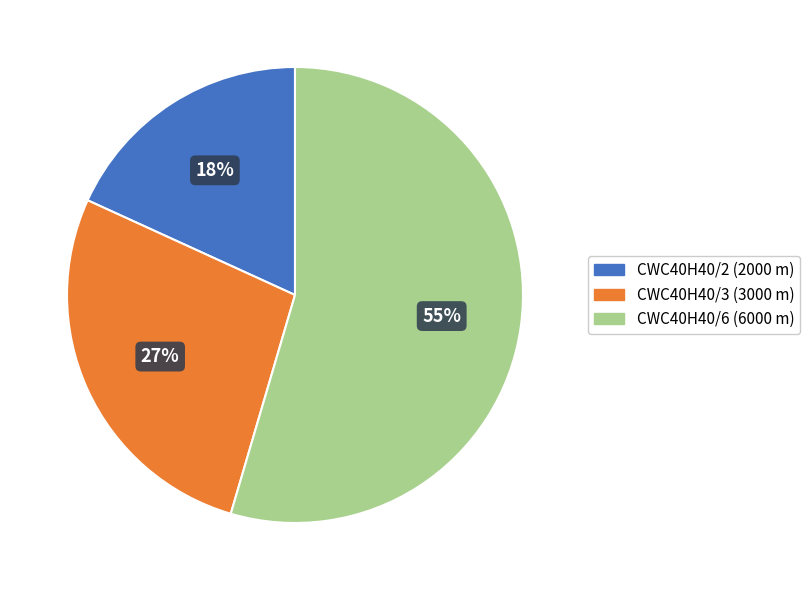

Which slice is the largest?

CWC40H40/6